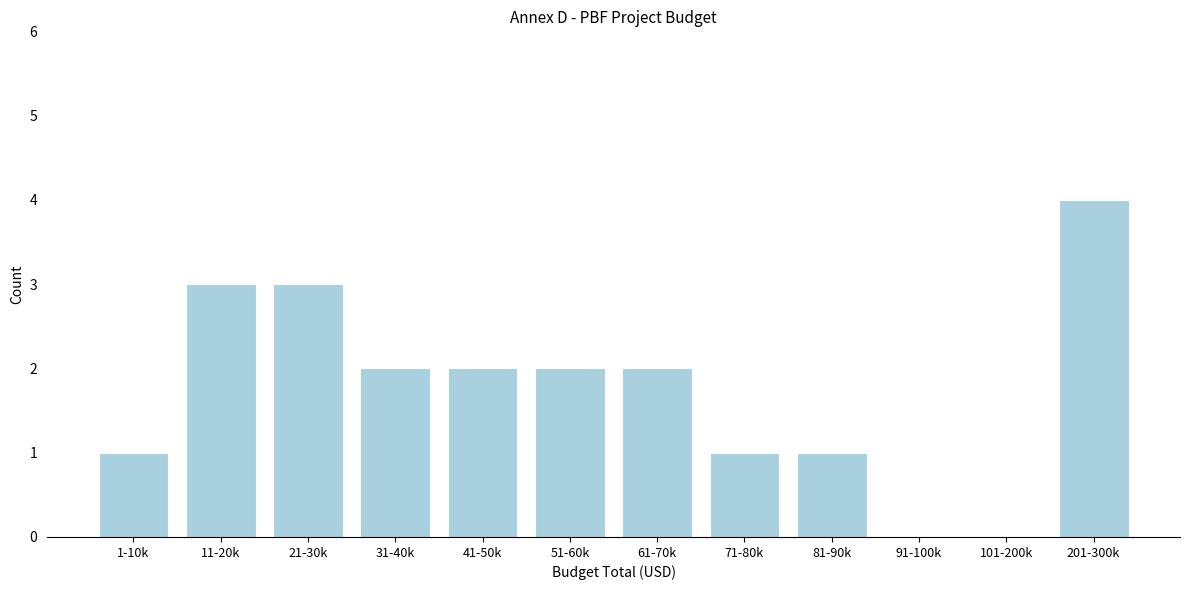

Reading right to left, list all the values displayed in this chart.

201-300k=4	101-200k=0	91-100k=0	81-90k=1	71-80k=1	61-70k=2	51-60k=2	41-50k=2	31-40k=2	21-30k=3	11-20k=3	1-10k=1